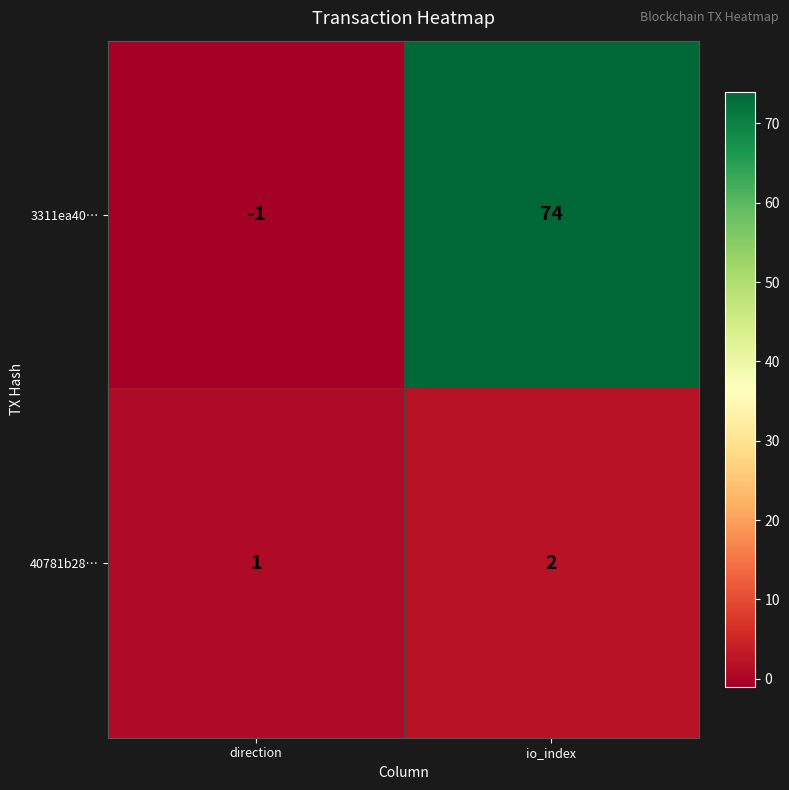

What is the highest value of the 3311ea40… series?

74